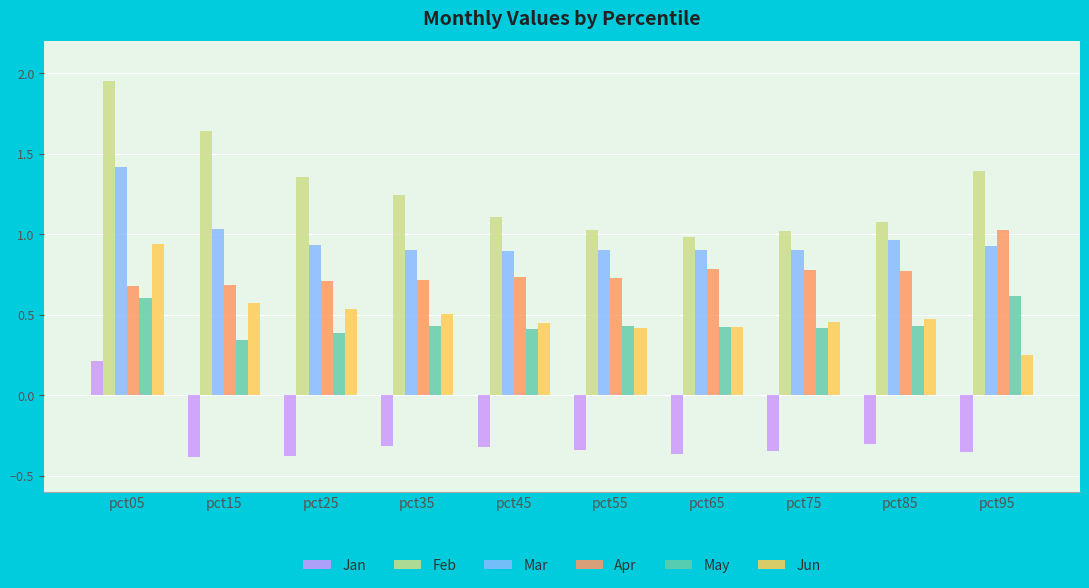

What is the average value of the Feb series?

1.3